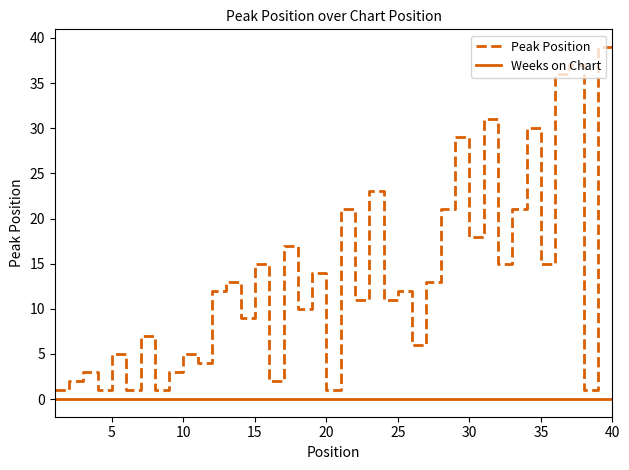

True or false: Peak Position and Weeks on Chart cross at least once.

False